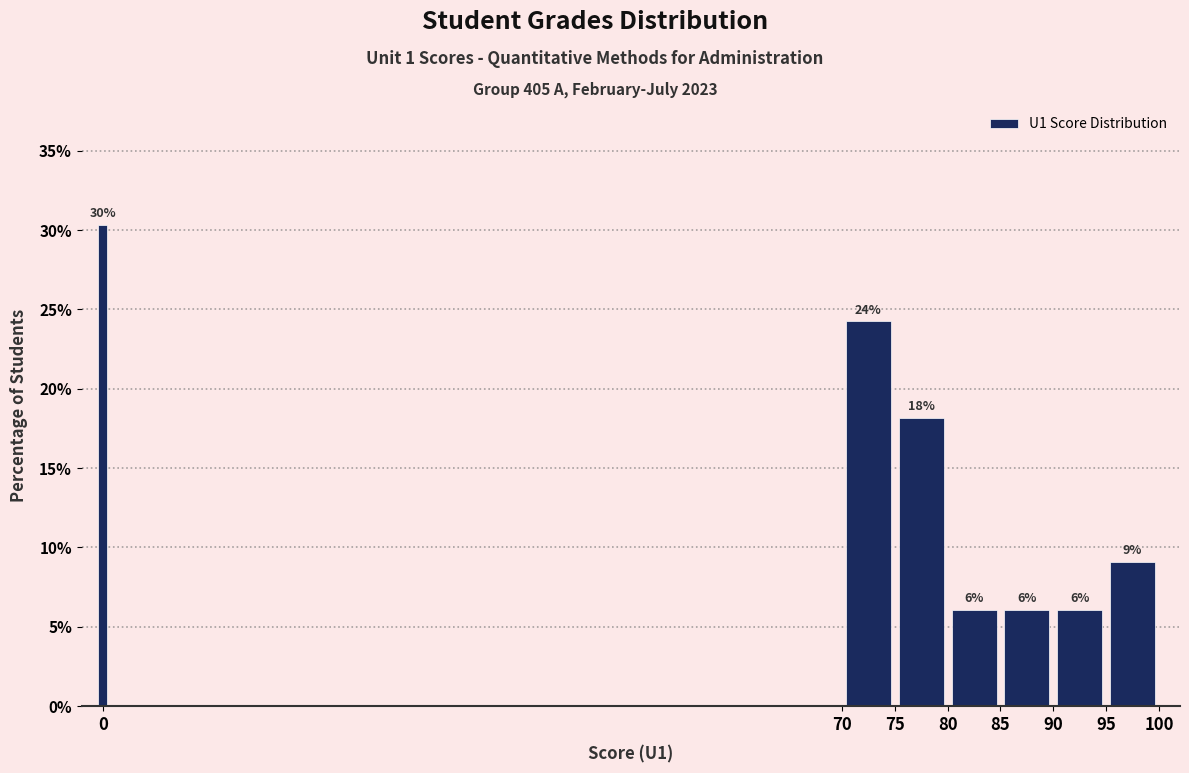

Around what value on the x-axis is the tallest bar? Give the approximate position of its centre, as read against the axis.

0.0